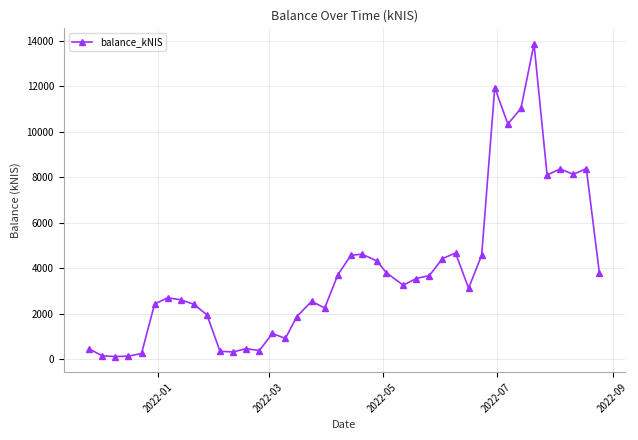

Count the number of values greater than 3257.

20